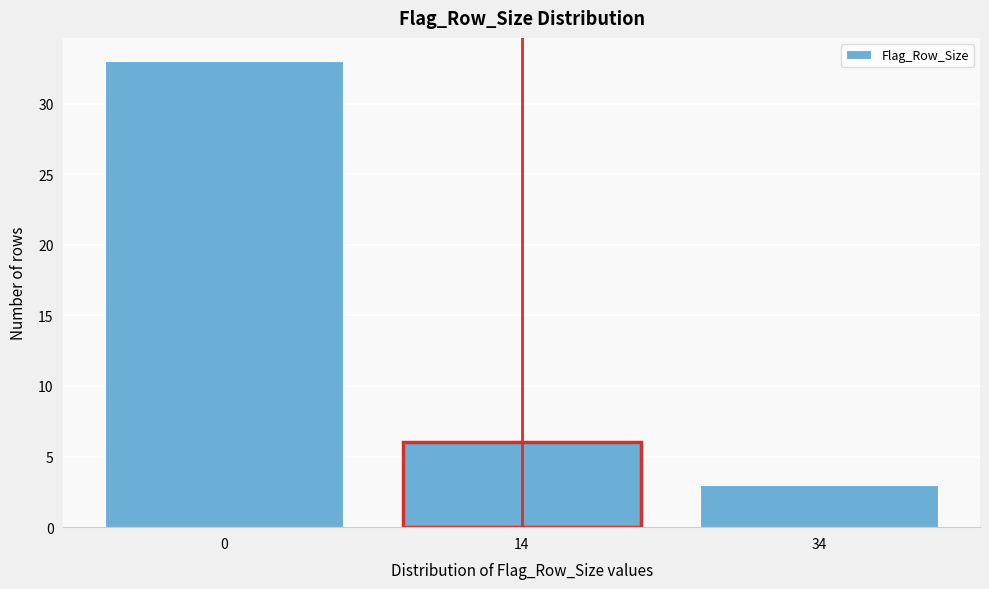

Reading left to right, transcribe all the data shown in this chart.

0=33	14=6	34=3